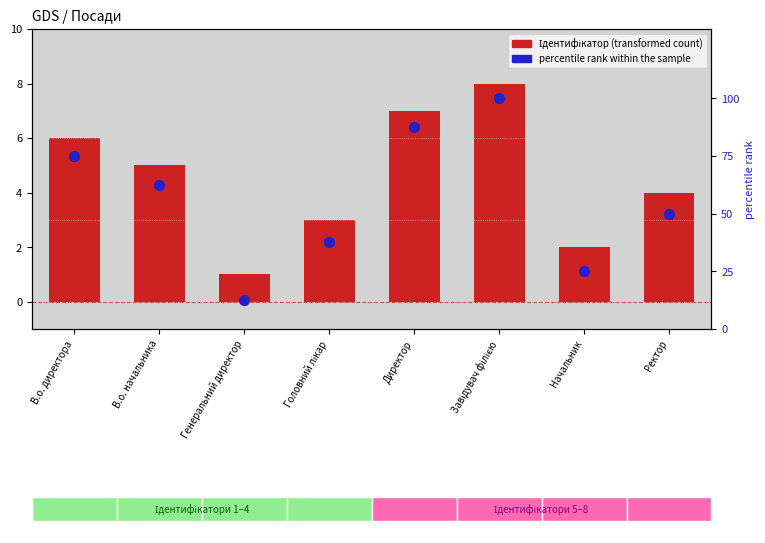

Which series reaches the minimum Y coordinate?

Ідентифікатор (transformed count)